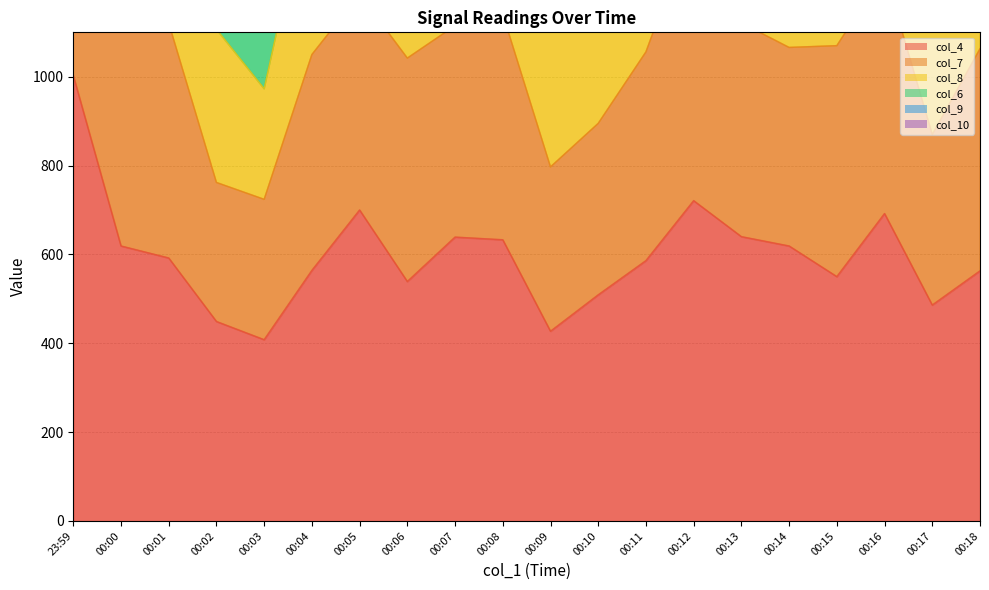

What is the difference between the col_9 values at 00:03 and 23:59?

2939